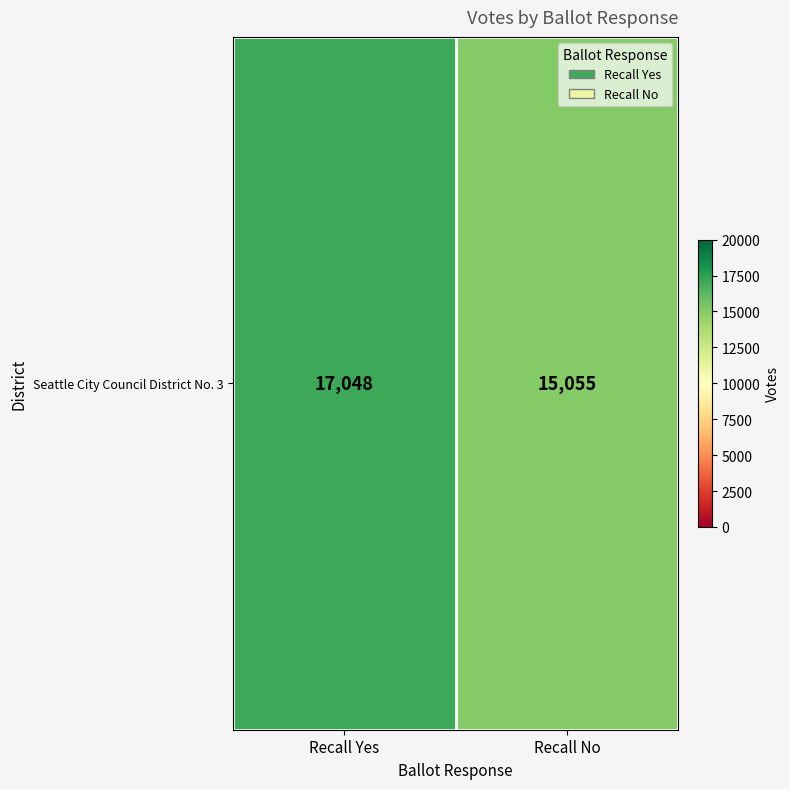

At which category does the chart reach its minimum across all series?

Recall No